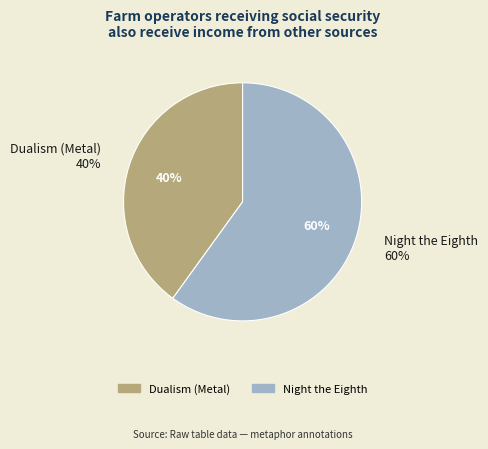

What is the total percentage of Night the Eighth and Dualism (Metal)?

100.0%